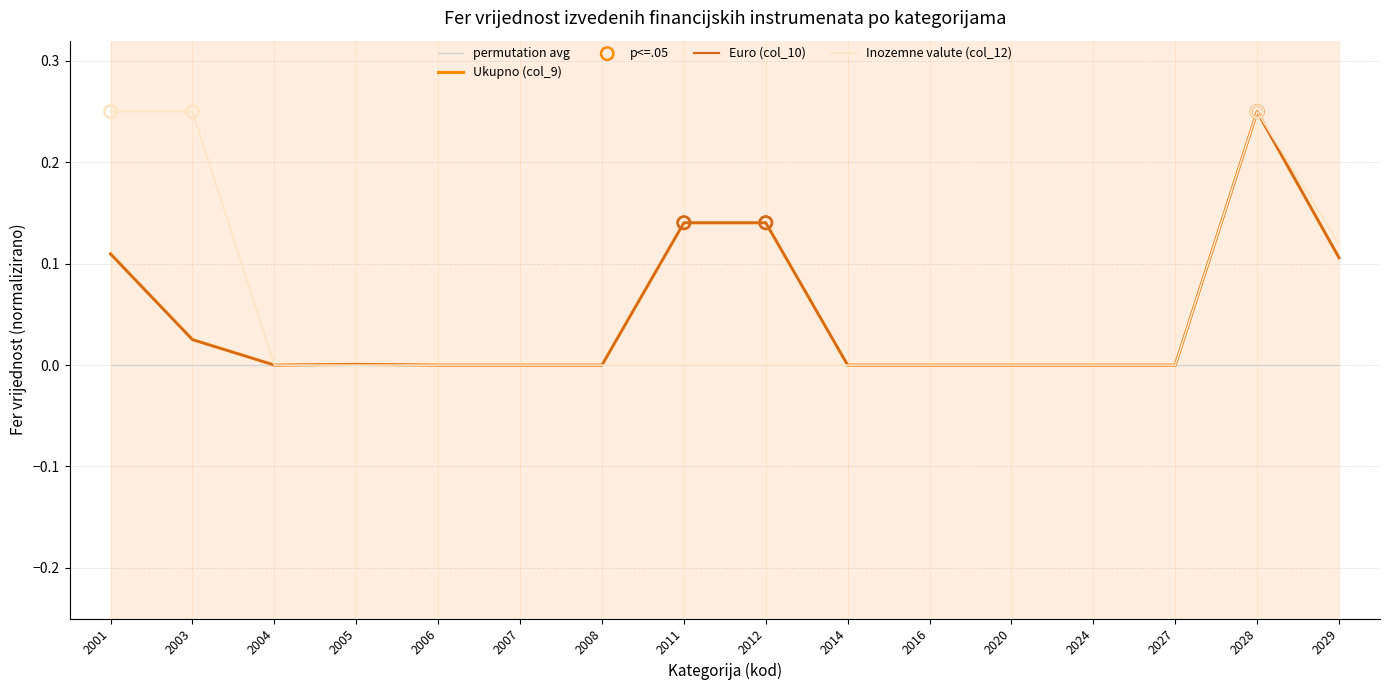

At how many categories does at least one series exceed 0?

7